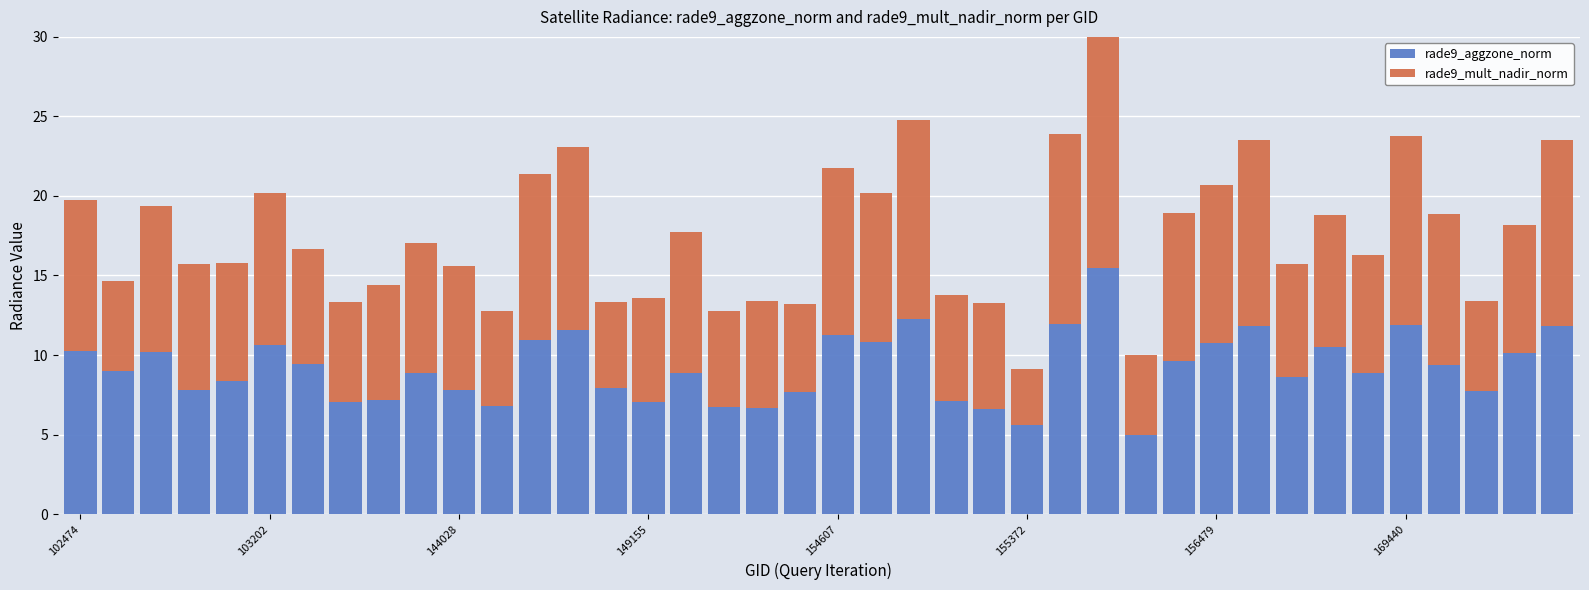

At 103202, list the series in order from smallest to largest.

rade9_mult_nadir_norm, rade9_aggzone_norm